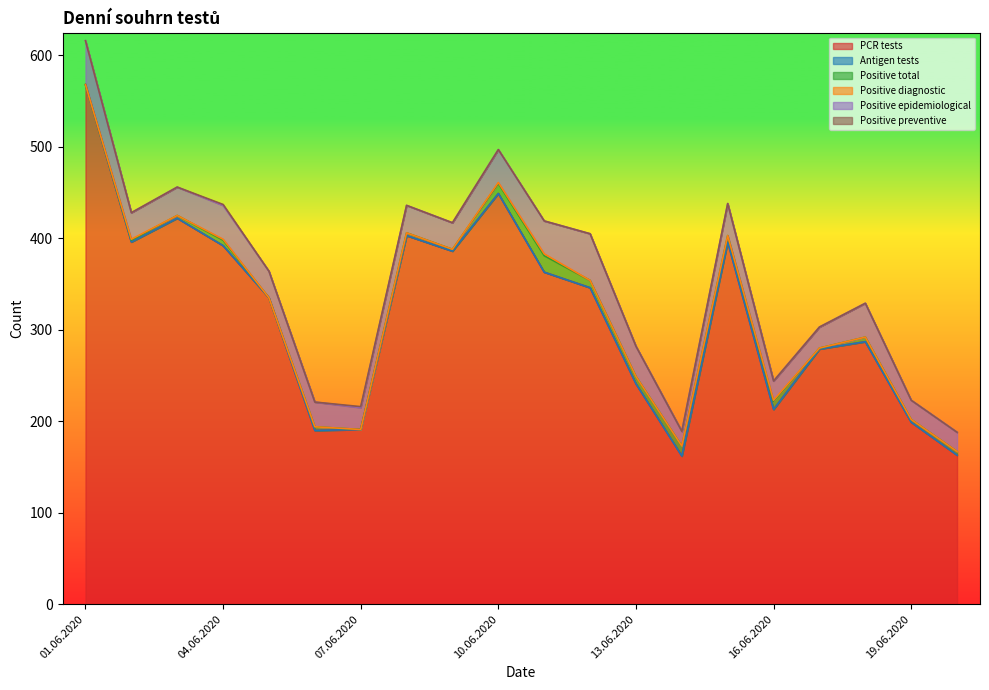

Which has a higher value, 05.06.2020 or 07.06.2020?

05.06.2020